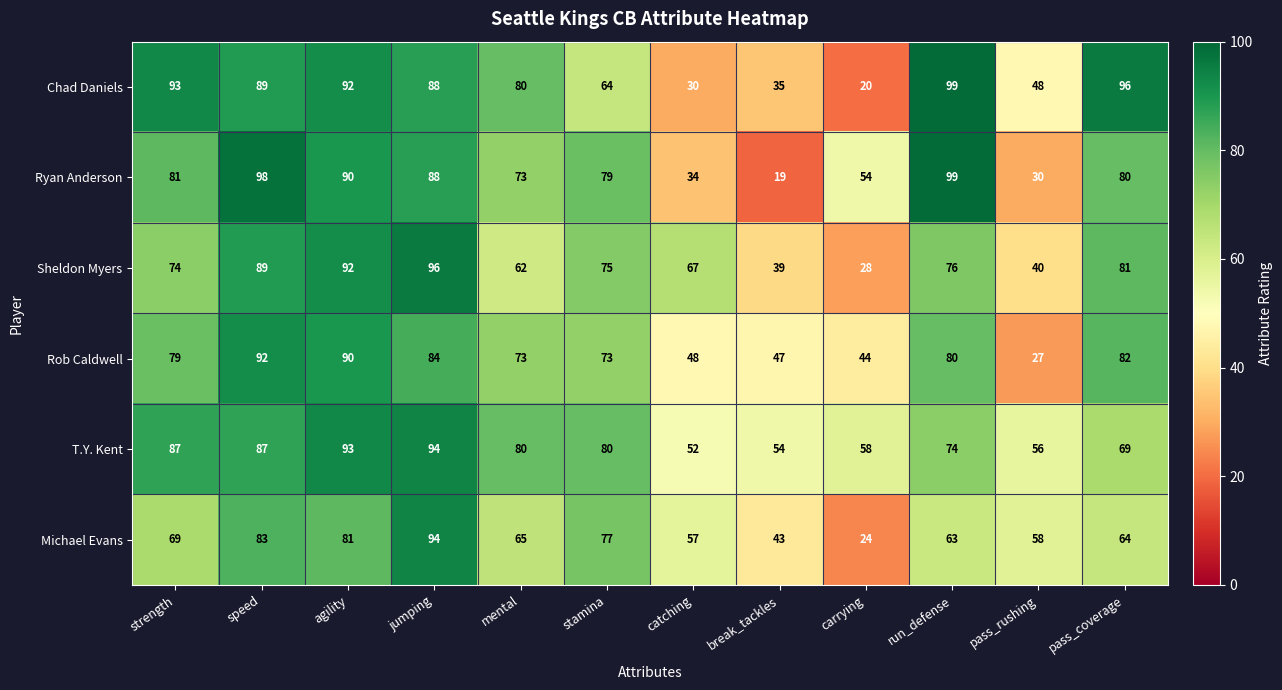

List the labels in order of Michael Evans value, smallest first.

carrying, break_tackles, catching, pass_rushing, run_defense, pass_coverage, mental, strength, stamina, agility, speed, jumping